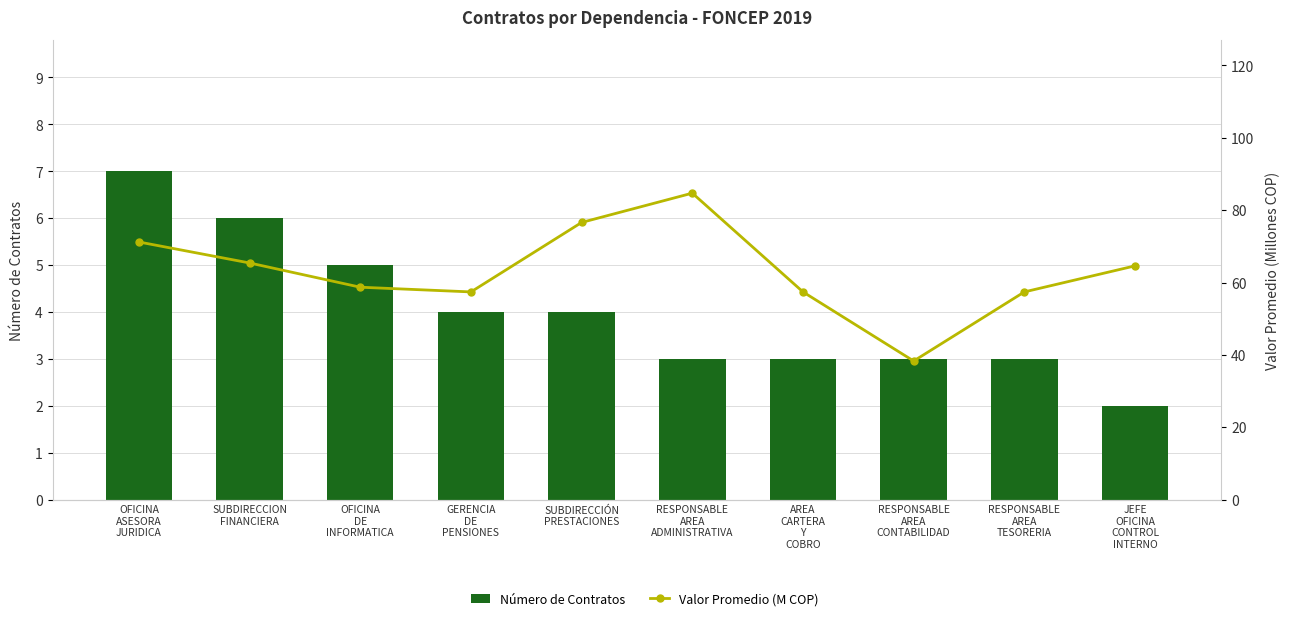

The Valor Promedio (M COP) series shows 147.3 at RESPONSABLE
AREA
ADMINISTRATIVA. True or false?

False